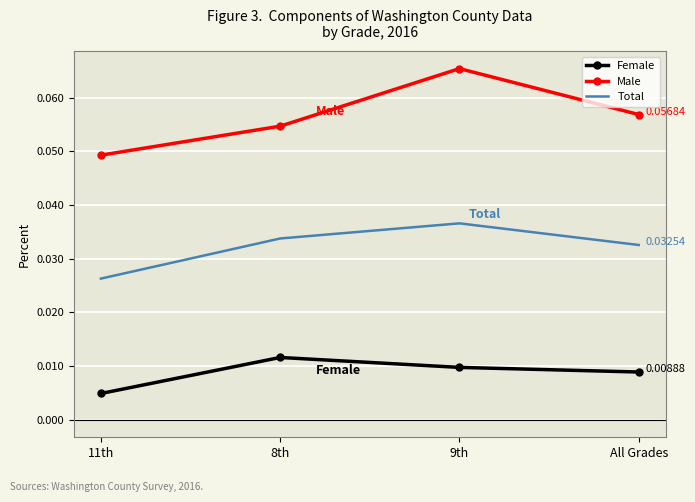

Between 11th and 9th, which series saw the biggest shift?

Male